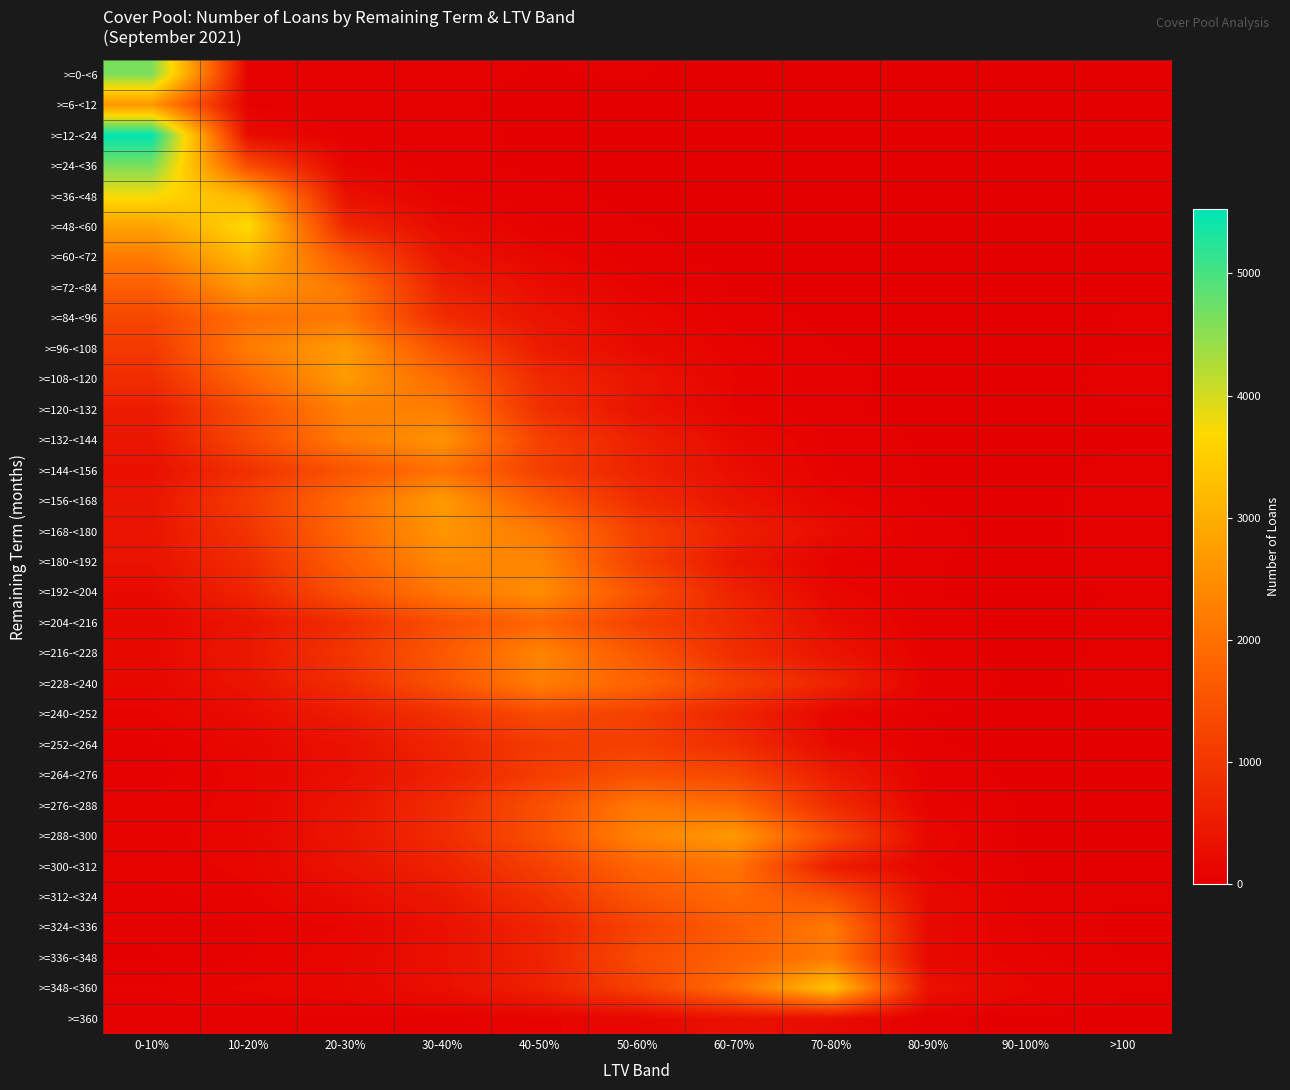

Which series has the largest range (max minus min)?

>=12-<24